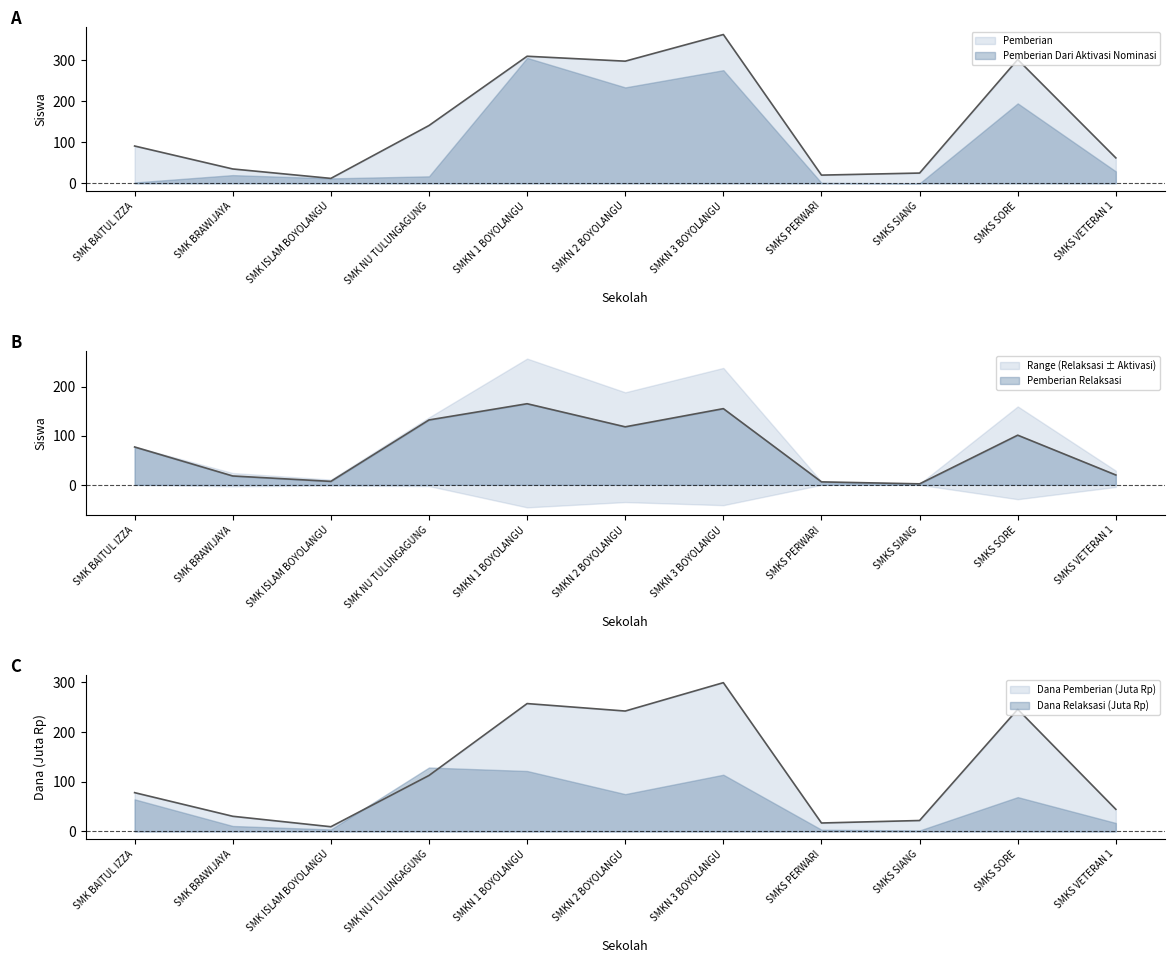

Is it true that Dana Pemberian equals 9.5 at SMK ISLAM BOYOLANGU?

True